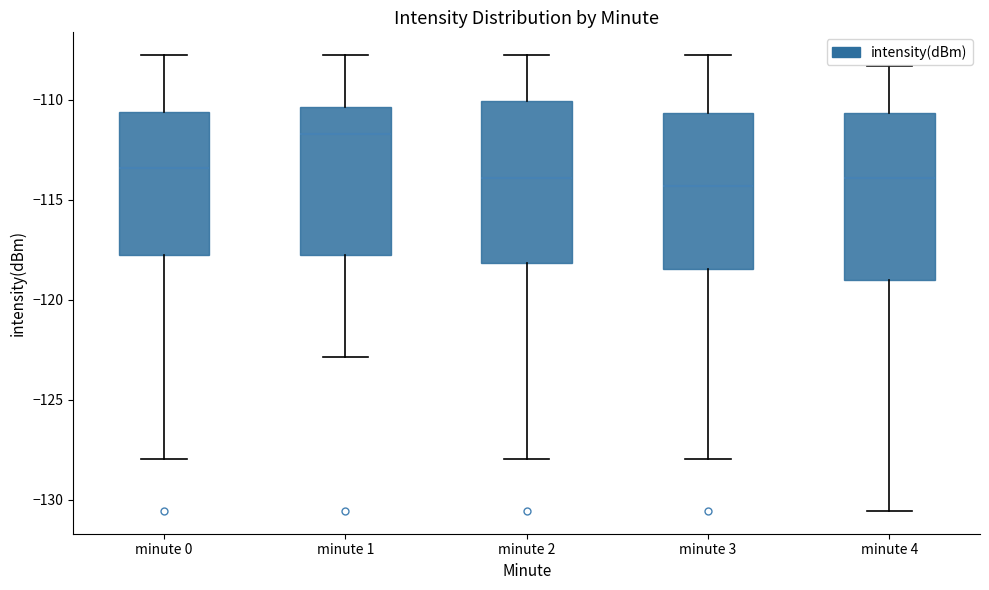

Reading left to right, read every box against the y-axis: the position of its median line, the range the box covers, and the ends of its whiskers. The values are not printed on the chart, so give them approximately, as read against the axis.

minute 0: median -113.5, box -118.0 to -110.5, whiskers -128.0 to -108.0
minute 1: median -111.5, box -118.0 to -110.5, whiskers -123.0 to -108.0
minute 2: median -114.0, box -118.0 to -110.0, whiskers -128.0 to -108.0
minute 3: median -114.5, box -118.5 to -110.5, whiskers -128.0 to -108.0
minute 4: median -114.0, box -119.0 to -110.5, whiskers -130.5 to -108.5